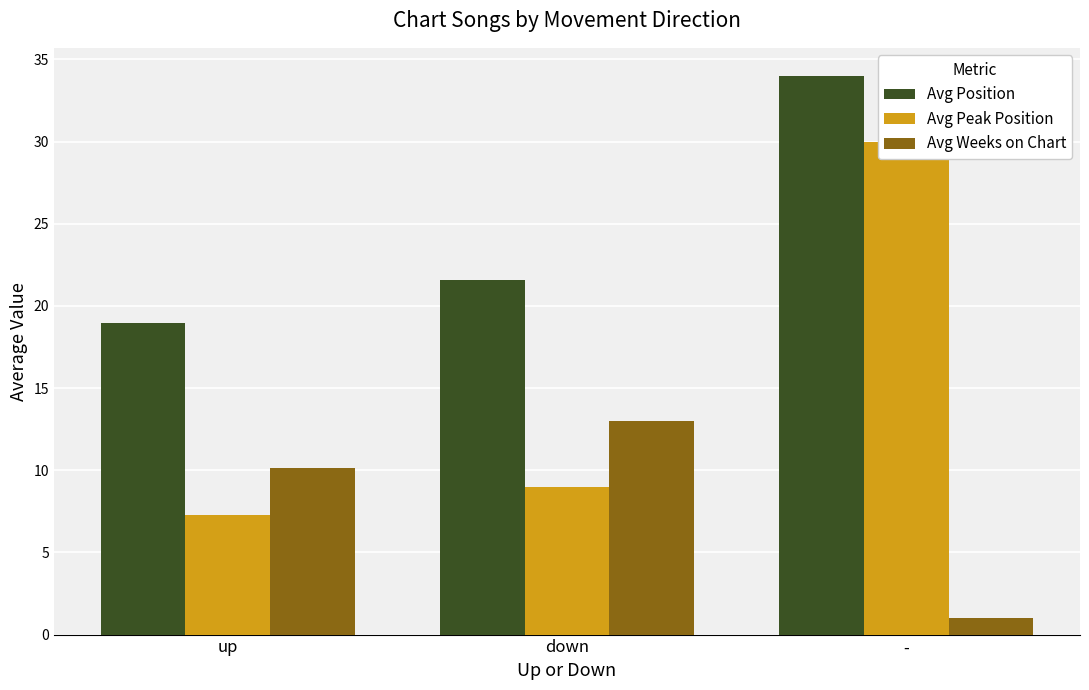

List the series in order of their overall mean, lowest first.

Avg Weeks on Chart, Avg Peak Position, Avg Position